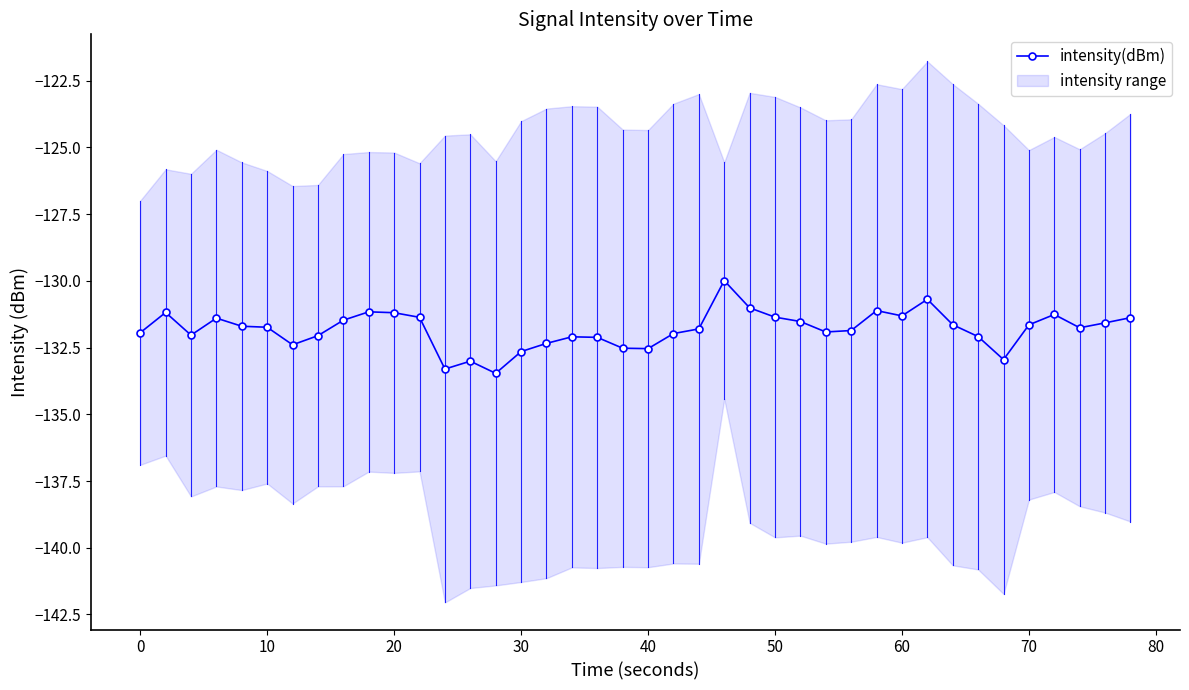

The intensity(dBm) series shows -222.3 at 0. True or false?

False